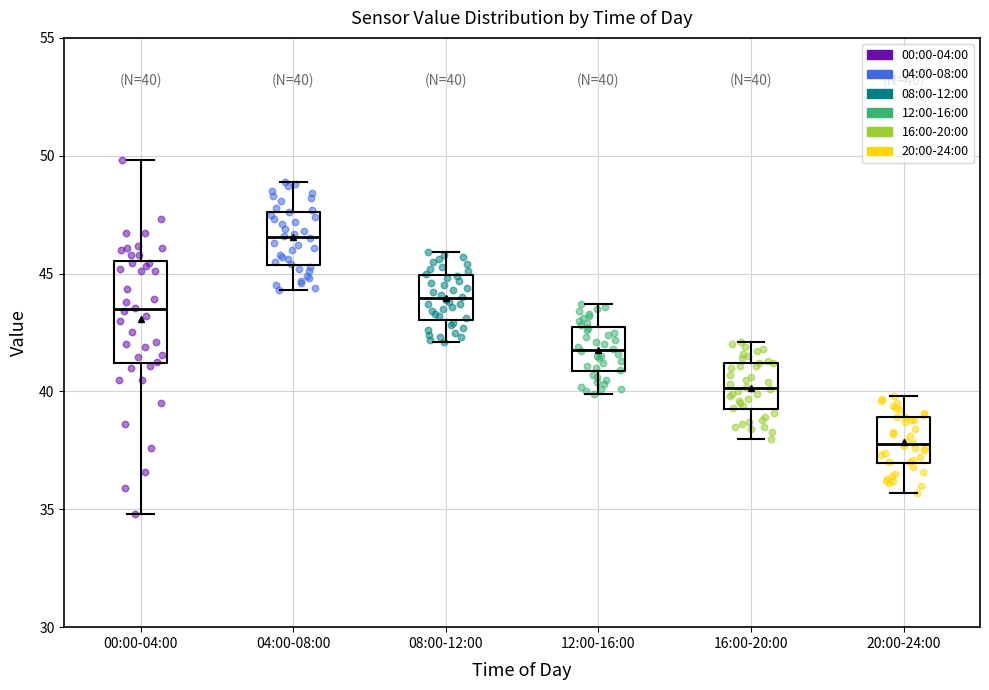

Which box is the tallest, from its lower edge to its upper edge?

00:00-04:00